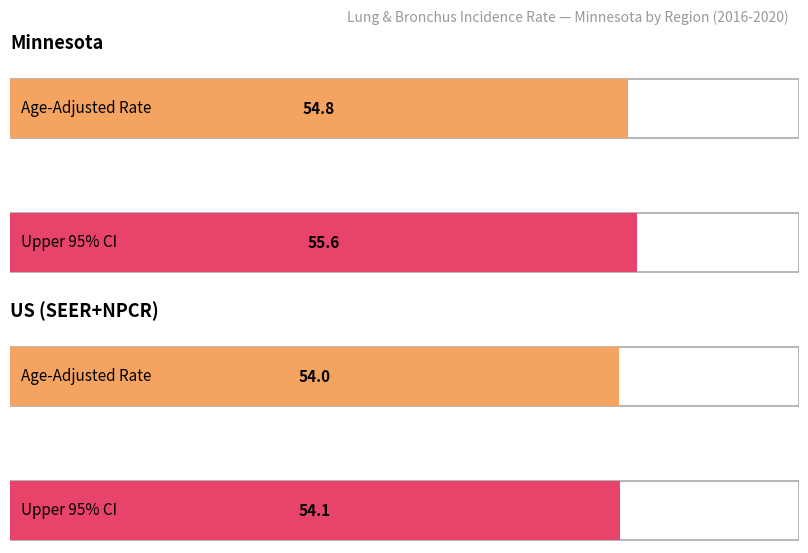

At which category does the chart reach its minimum across all series?

US (SEER+NPCR)